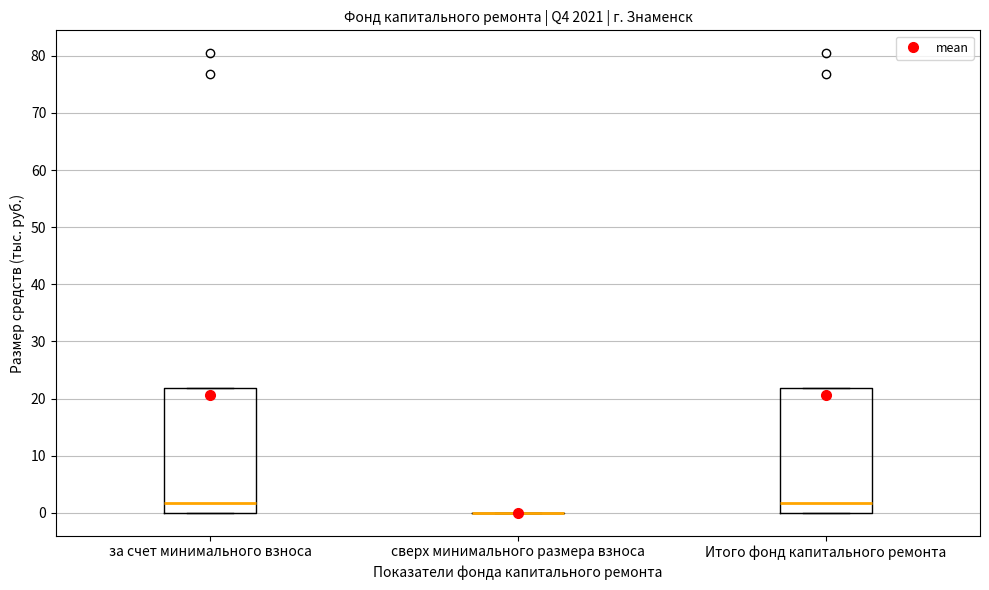

Reading left to right, read every box against the y-axis: the position of its median line, the range the box covers, and the ends of its whiskers. The values are not printed on the chart, so give them approximately, as read against the axis.

за счет минимального взноса: median 2, box 0 to 22, whiskers 0 to 22
сверх минимального размера взноса: box collapsed to a line at 0, whiskers 0 to 0
Итого фонд капитального ремонта: median 2, box 0 to 22, whiskers 0 to 22